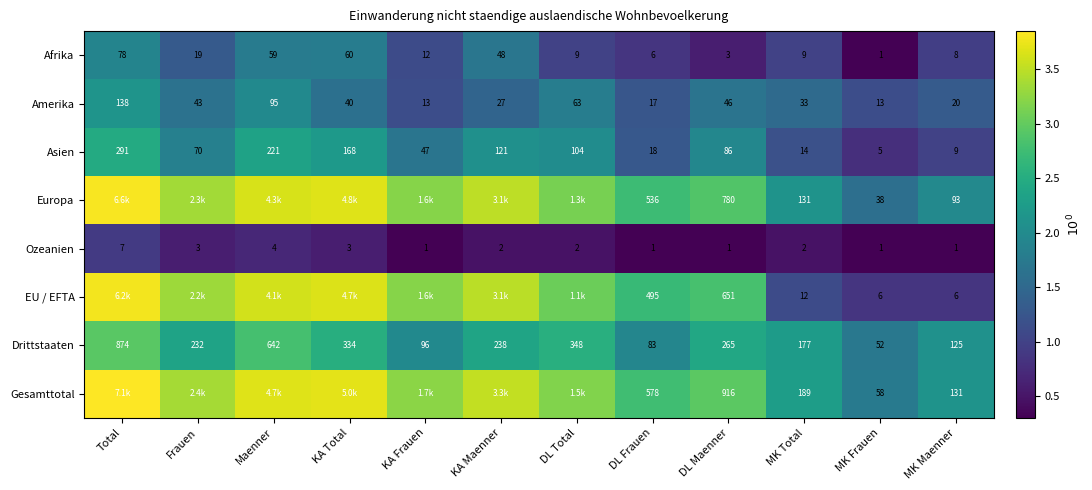

Rank the series by their maximum value, from lowest to highest.

Ozeanien, Afrika, Amerika, Asien, Drittstaaten, EU / EFTA, Europa, Gesamttotal